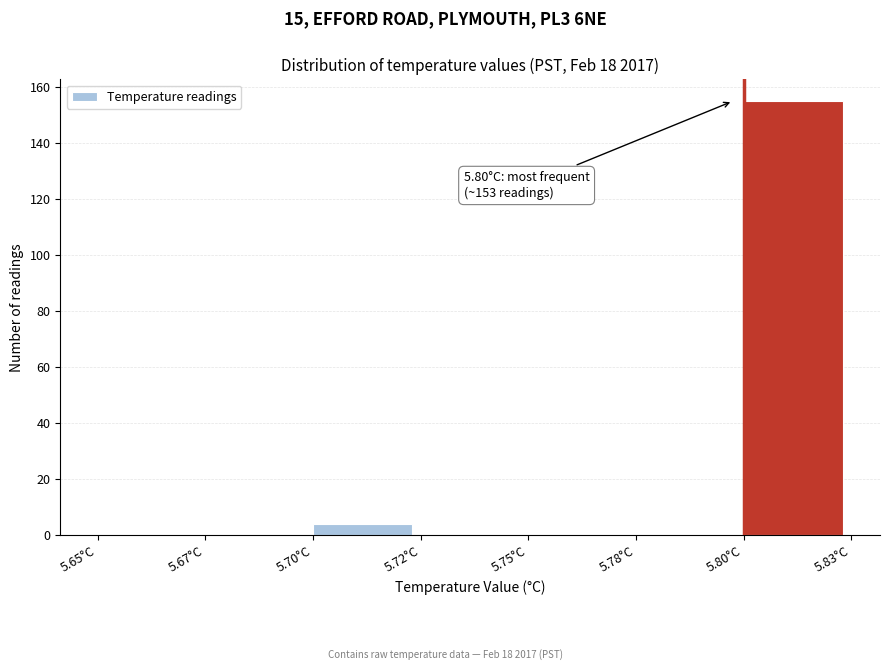

Reading left to right, extract all data points from this chart.

5.65°C=0	5.67°C=0	5.70°C=4	5.72°C=0	5.75°C=0	5.78°C=0	5.80°C=155